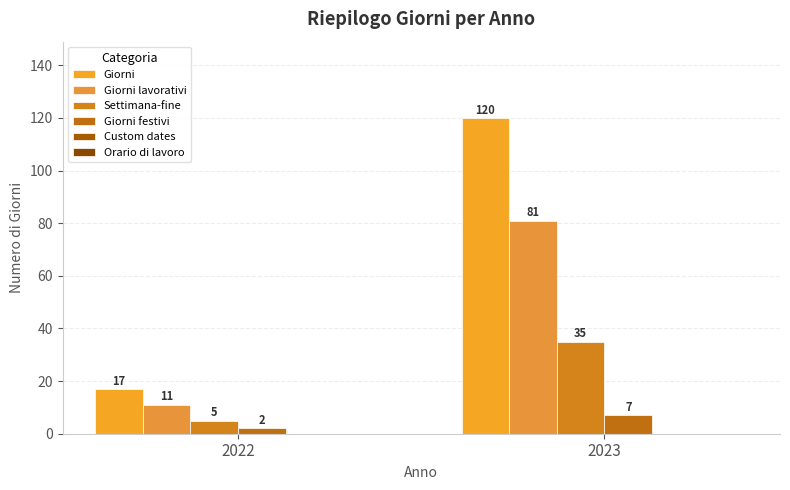

Reading right to left, list all the values displayed in this chart.

Giorni: 120	17
Giorni lavorativi: 81	11
Settimana-fine: 35	5
Giorni festivi: 7	2
Custom dates: 0	0
Orario di lavoro: 0	0